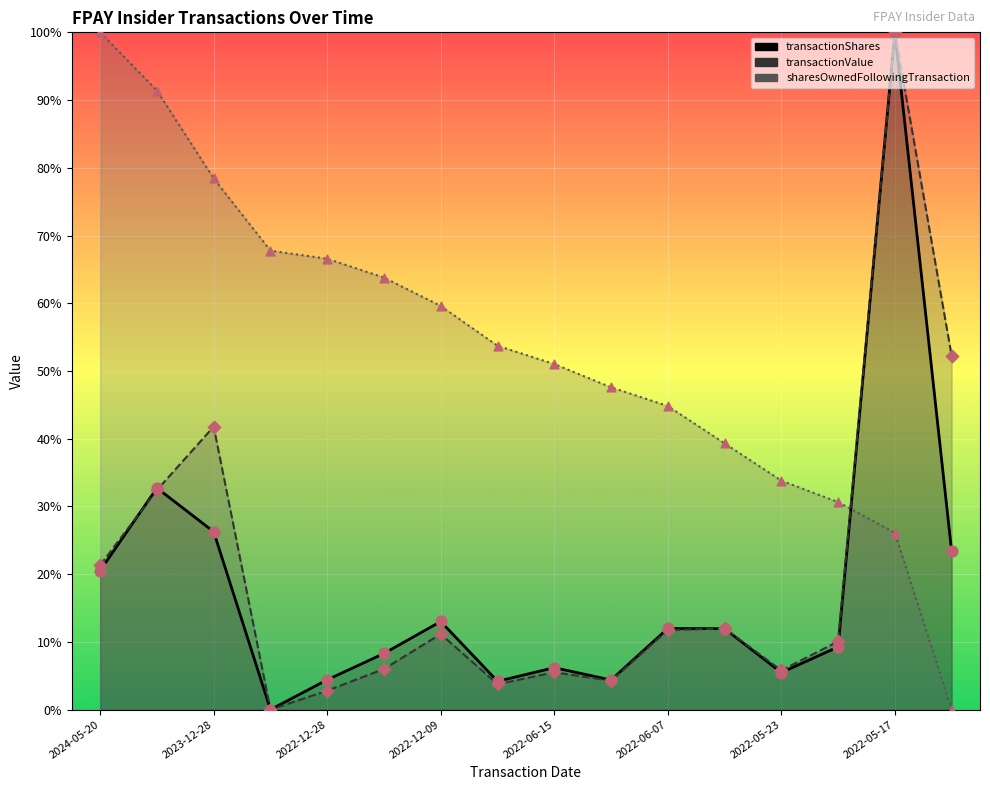

What is the total value across all series at 2022-05-17?

226.1